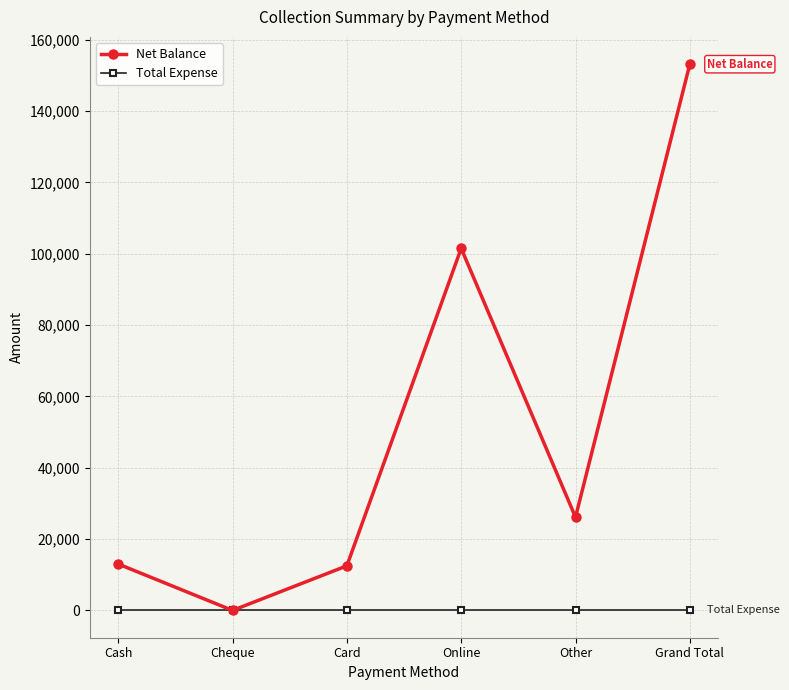

Rank the series by their maximum value, from lowest to highest.

Total Expense, Net Balance